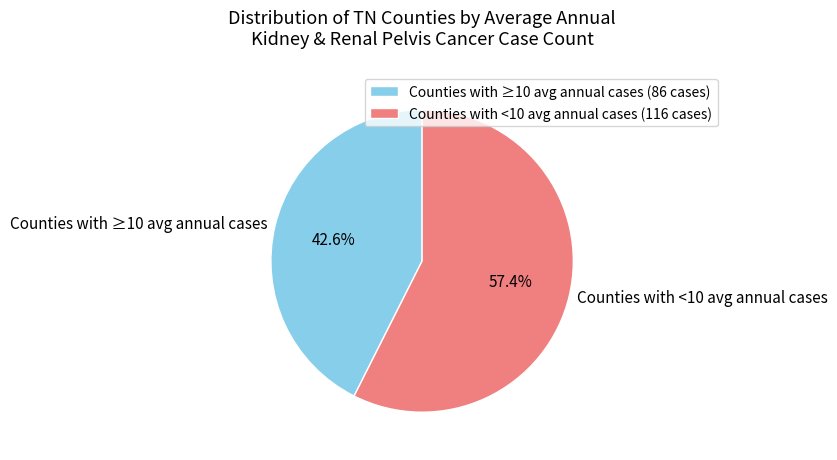

Is there any slice that represents more than half of the pie?

Yes